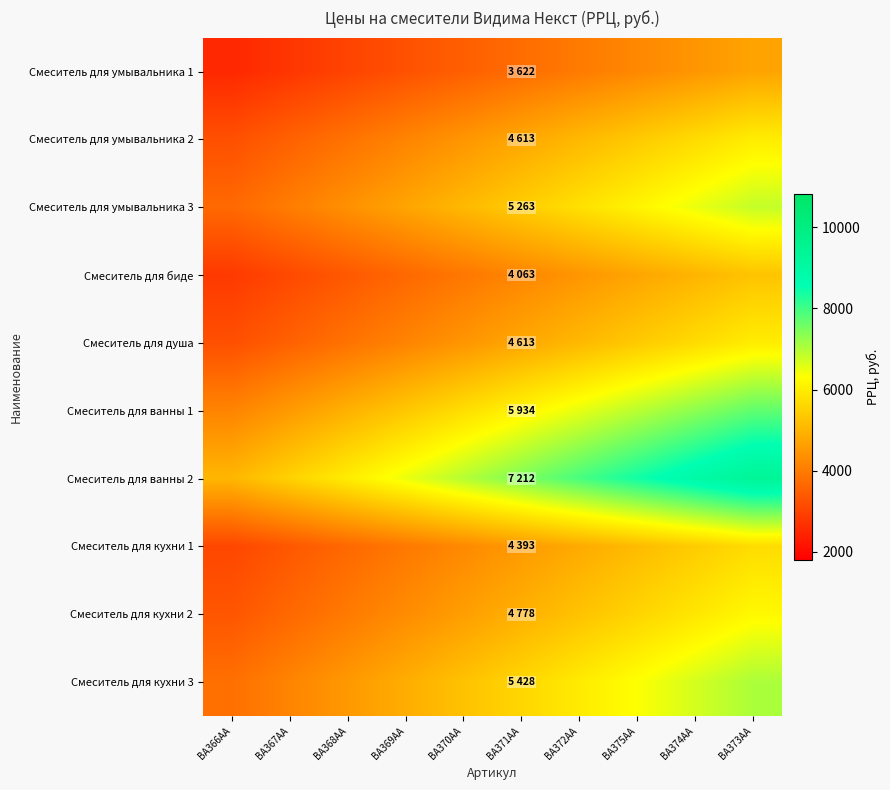

Reading right to left, extract all data points from this chart.

Смеситель для умывальника 1: BA373AA=4708.6	BA374AA=4467.1	BA375AA=4225.7	BA372AA=3984.2	BA371AA=3742.7	BA370AA=3501.3	BA369AA=3259.8	BA368AA=3018.3	BA367AA=2776.9	BA366AA=2535.4
Смеситель для умывальника 2: BA373AA=5996.9	BA374AA=5689.4	BA375AA=5381.8	BA372AA=5074.3	BA371AA=4766.8	BA370AA=4459.2	BA369AA=4151.7	BA368AA=3844.2	BA367AA=3536.6	BA366AA=3229.1
Смеситель для умывальника 3: BA373AA=6841.9	BA374AA=6491.0	BA375AA=6140.2	BA372AA=5789.3	BA371AA=5438.4	BA370AA=5087.6	BA369AA=4736.7	BA368AA=4385.8	BA367AA=4035.0	BA366AA=3684.1
Смеситель для биде: BA373AA=5281.9	BA374AA=5011.0	BA375AA=4740.2	BA372AA=4469.3	BA371AA=4198.4	BA370AA=3927.6	BA369AA=3656.7	BA368AA=3385.8	BA367AA=3115.0	BA366AA=2844.1
Смеситель для душа: BA373AA=5996.9	BA374AA=5689.4	BA375AA=5381.8	BA372AA=5074.3	BA371AA=4766.8	BA370AA=4459.2	BA369AA=4151.7	BA368AA=3844.2	BA367AA=3536.6	BA366AA=3229.1
Смеситель для ванны 1: BA373AA=7714.2	BA374AA=7318.6	BA375AA=6923.0	BA372AA=6527.4	BA371AA=6131.8	BA370AA=5736.2	BA369AA=5340.6	BA368AA=4945.0	BA367AA=4549.4	BA366AA=4153.8
Смеситель для ванны 2: BA373AA=9375.6	BA374AA=8894.8	BA375AA=8414.0	BA372AA=7933.2	BA371AA=7452.4	BA370AA=6971.6	BA369AA=6490.8	BA368AA=6010.0	BA367AA=5529.2	BA366AA=5048.4
Смеситель для кухни 1: BA373AA=5710.9	BA374AA=5418.0	BA375AA=5125.2	BA372AA=4832.3	BA371AA=4539.4	BA370AA=4246.6	BA369AA=3953.7	BA368AA=3660.8	BA367AA=3368.0	BA366AA=3075.1
Смеситель для кухни 2: BA373AA=6211.4	BA374AA=5892.9	BA375AA=5574.3	BA372AA=5255.8	BA371AA=4937.3	BA370AA=4618.7	BA369AA=4300.2	BA368AA=3981.7	BA367AA=3663.1	BA366AA=3344.6
Смеситель для кухни 3: BA373AA=7056.4	BA374AA=6694.5	BA375AA=6332.7	BA372AA=5970.8	BA371AA=5608.9	BA370AA=5247.1	BA369AA=4885.2	BA368AA=4523.3	BA367AA=4161.5	BA366AA=3799.6